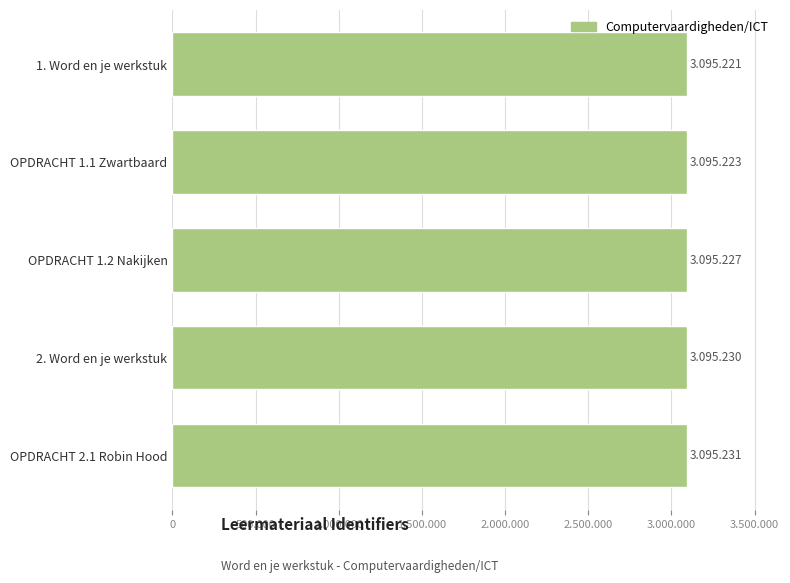

What is the minimum value shown in the chart?

3095221